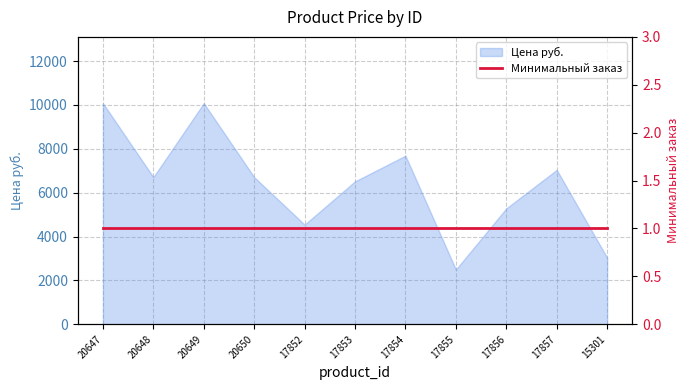

List the labels in order of value, smallest first.

17855, 15301, 17852, 17856, 17853, 20648, 20650, 17857, 17854, 20647, 20649